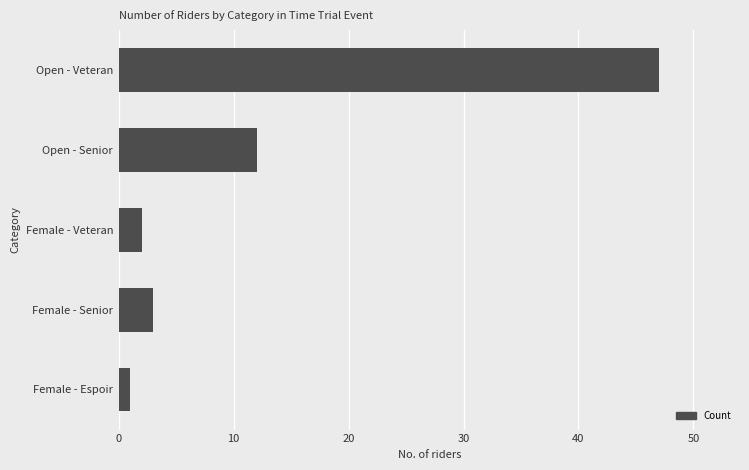

Reading top to bottom, what are all the values shown in this chart?

Open - Veteran=47	Open - Senior=12	Female - Veteran=2	Female - Senior=3	Female - Espoir=1